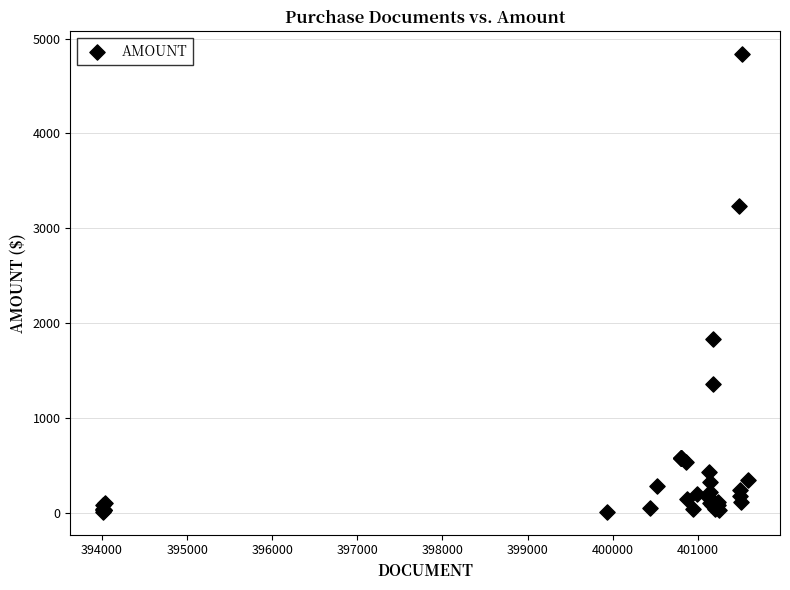

What Y value in the scatter plot is closest to 2421?

1835.4